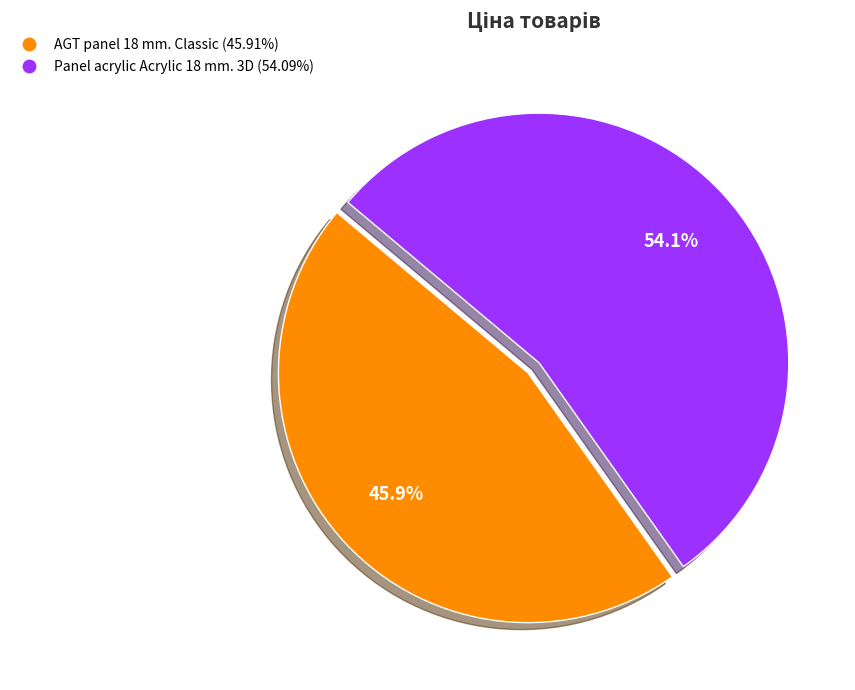

To the nearest percent, what is the difference between the AGT panel 18 mm. Classic and Panel acrylic Acrylic 18 mm. 3D slice percentages?

8%